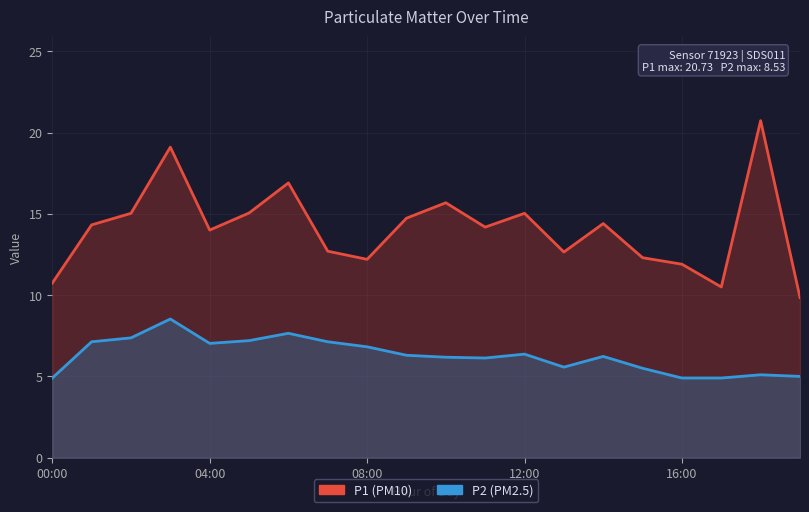

How many interior local peaks does the P1 series have?

6